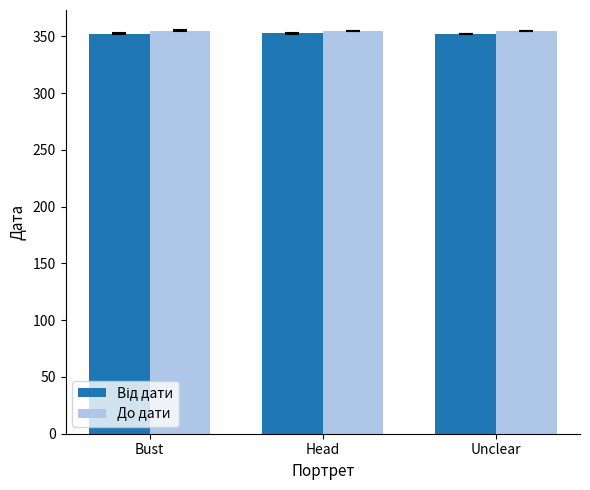

What position from the left is Head?

2